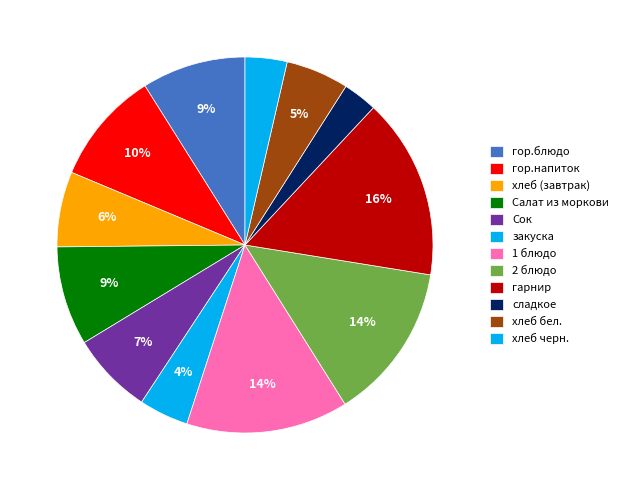

How many segments does this pie chart have?

12